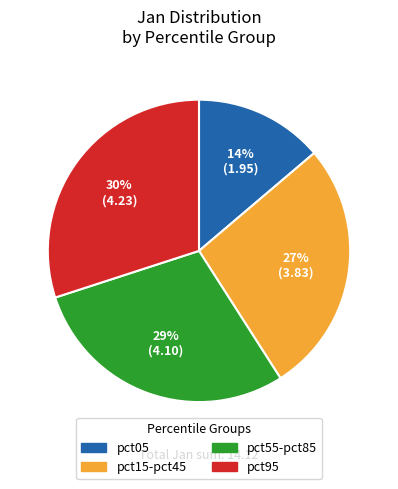

What is the largest slice in the pie chart?

pct95